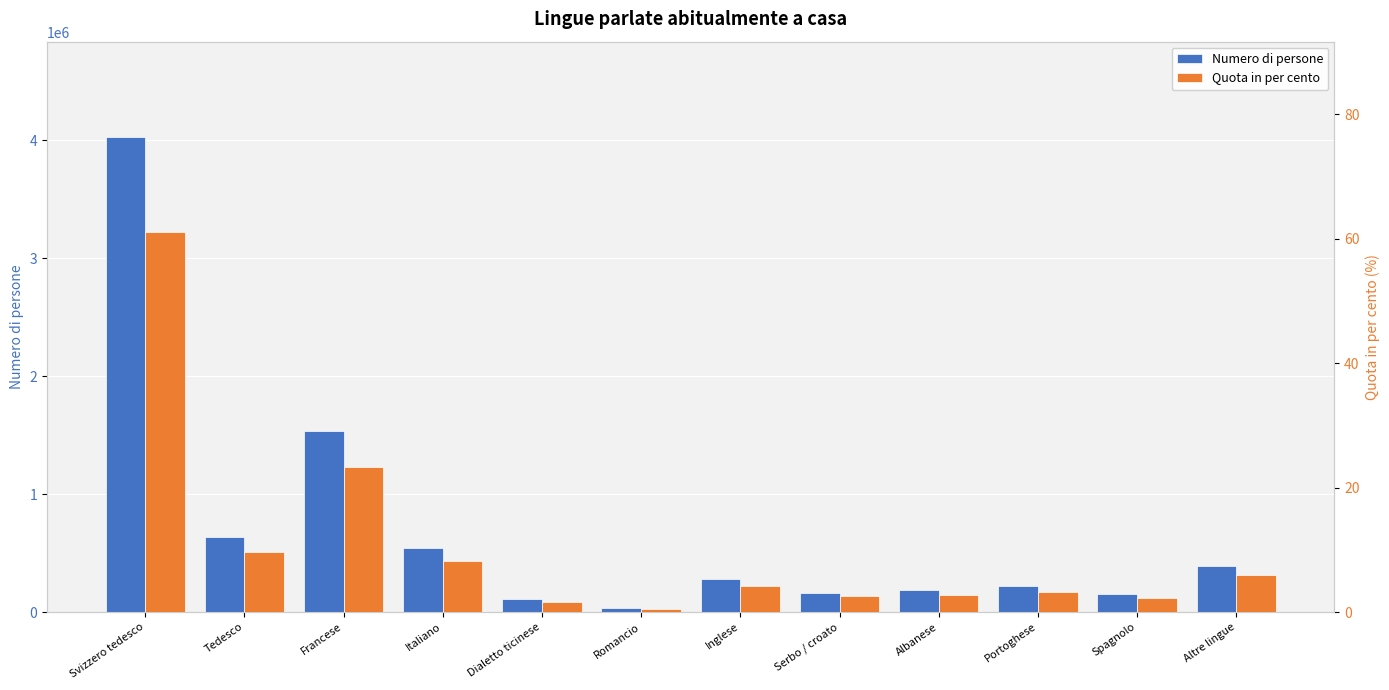

How many distinct data groups are displayed?

2